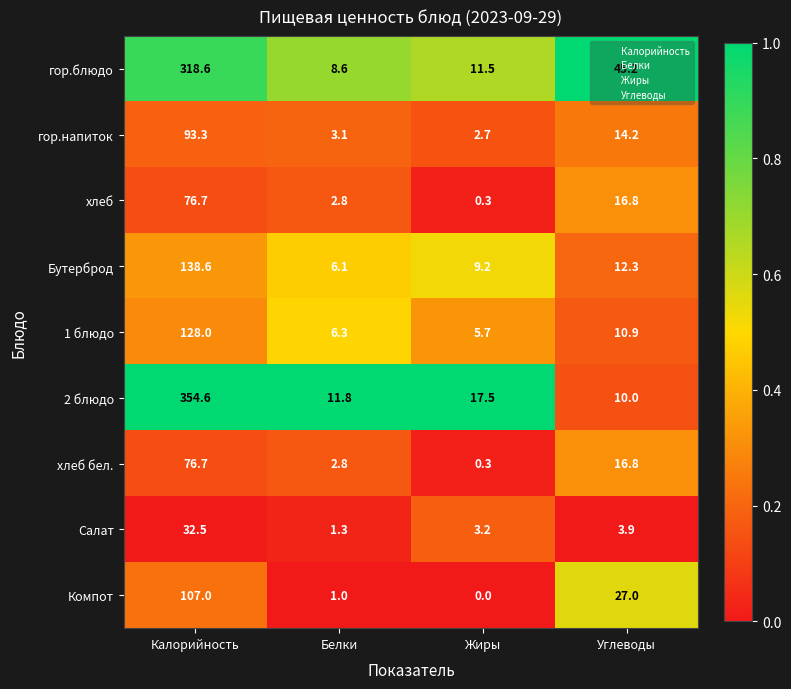

At how many categories does at least one series exceed 0?

4